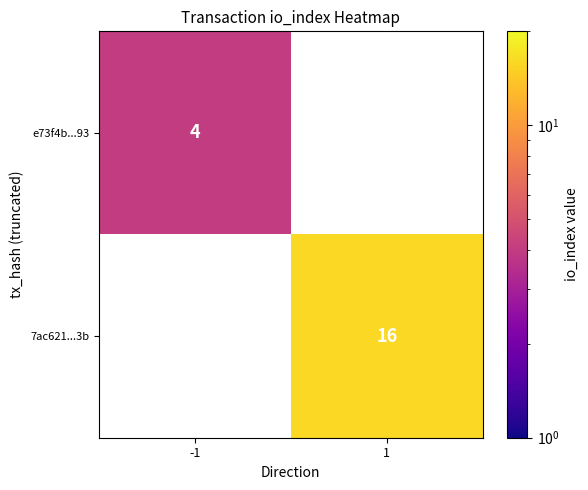

How many series are shown in this chart?

2